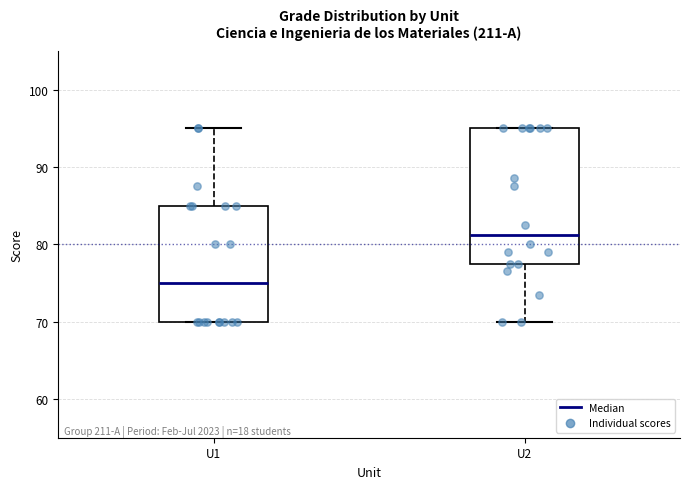

Reading left to right, read every box against the y-axis: the position of its median line, the range the box covers, and the ends of its whiskers. The values are not printed on the chart, so give them approximately, as read against the axis.

U1: median 75, box 70 to 85, whiskers 70 to 95
U2: median 81, box 78 to 95, whiskers 70 to 95